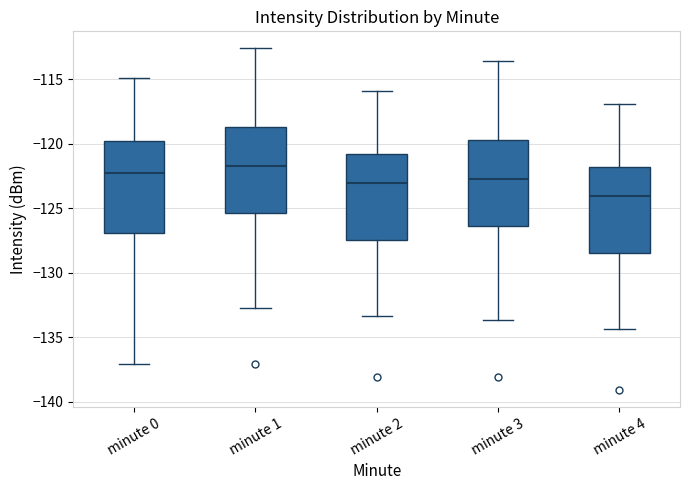

Reading left to right, read every box against the y-axis: the position of its median line, the range the box covers, and the ends of its whiskers. The values are not printed on the chart, so give them approximately, as read against the axis.

minute 0: median -122.5, box -127.0 to -120.0, whiskers -137.0 to -115.0
minute 1: median -121.5, box -125.5 to -118.5, whiskers -132.5 to -112.5
minute 2: median -123.0, box -127.5 to -121.0, whiskers -133.5 to -116.0
minute 3: median -122.5, box -126.5 to -119.5, whiskers -133.5 to -113.5
minute 4: median -124.0, box -128.5 to -122.0, whiskers -134.5 to -117.0